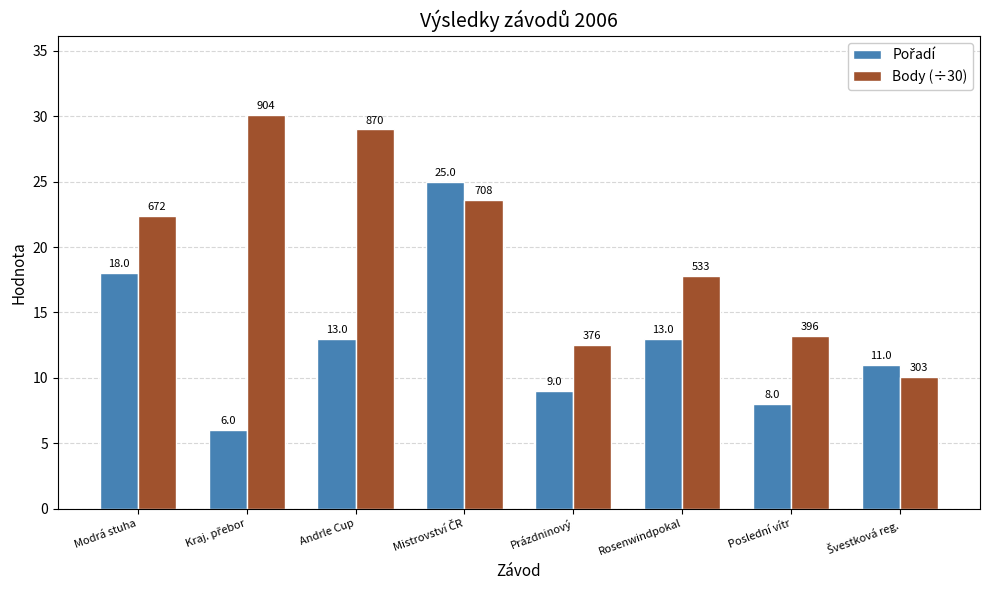

How many data points in Body (÷30) are above 22?

4